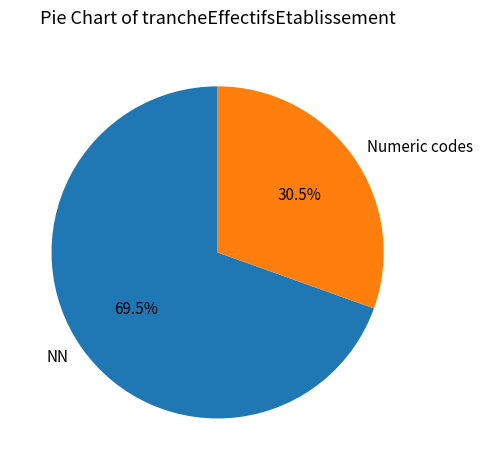

Rank the categories by value from highest to lowest.

NN, Numeric codes